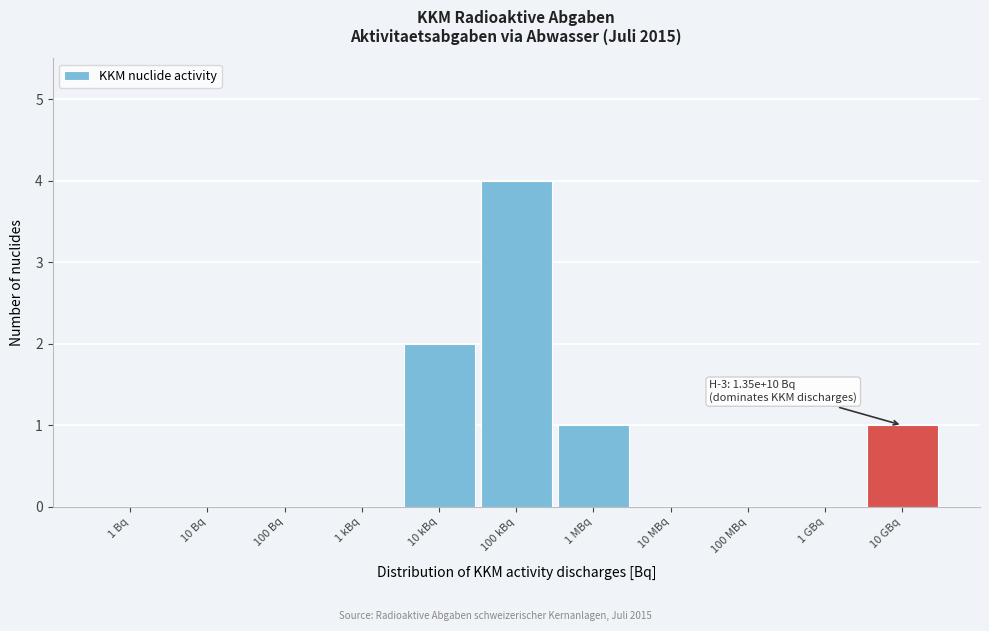

Reading left to right, transcribe all the data shown in this chart.

1 Bq=0	10 Bq=0	100 Bq=0	1 kBq=0	10 kBq=2	100 kBq=4	1 MBq=1	10 MBq=0	100 MBq=0	1 GBq=0	10 GBq=1